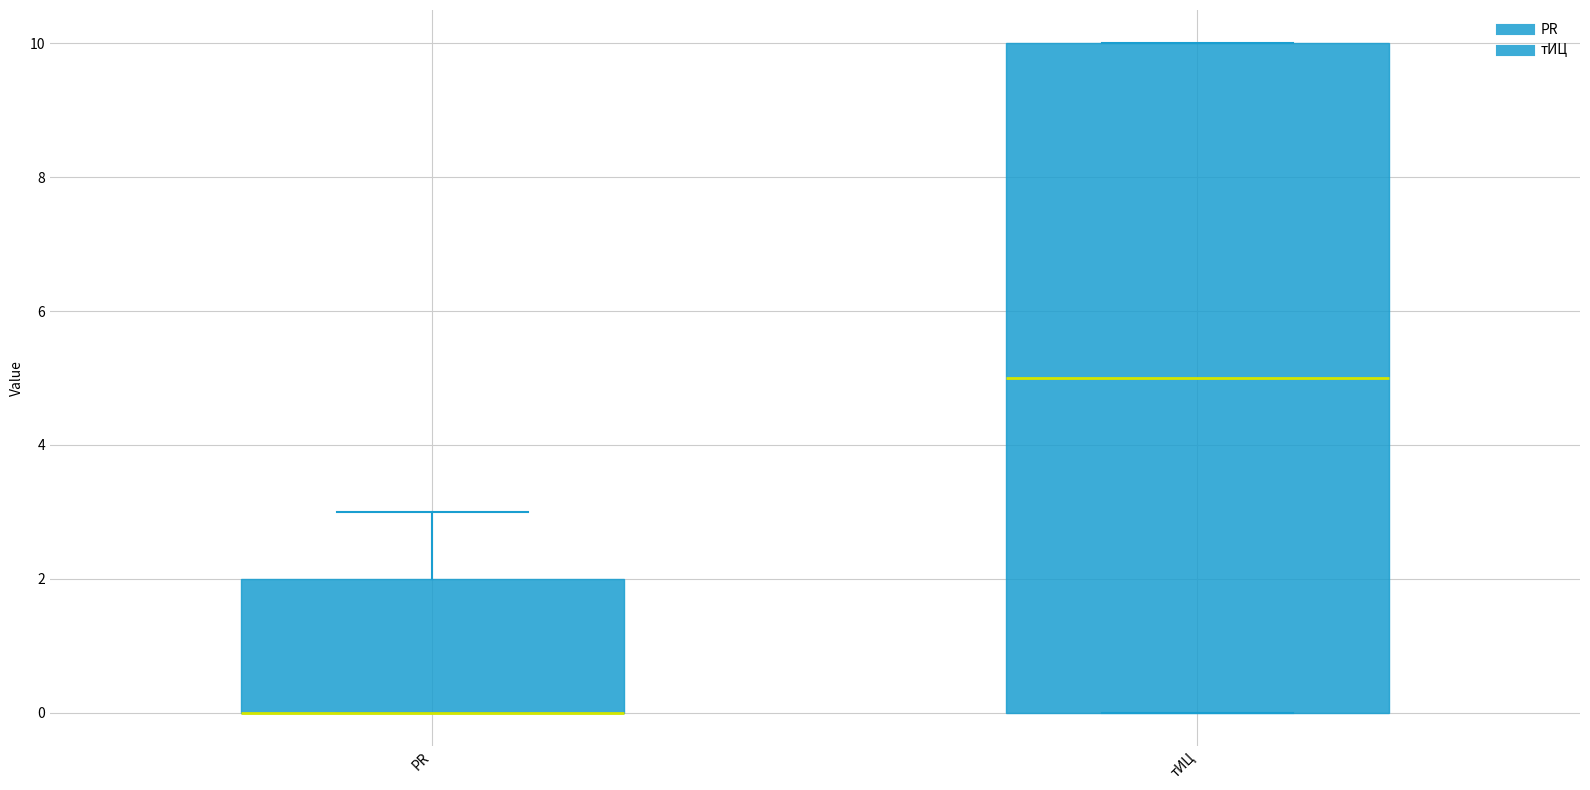

Reading left to right, read every box against the y-axis: the position of its median line, the range the box covers, and the ends of its whiskers. The values are not printed on the chart, so give them approximately, as read against the axis.

PR: median 0 (drawn on the box's lower edge), box 0 to 2, whiskers 0 to 3
тИЦ: median 5, box 0 to 10, whiskers 0 to 10